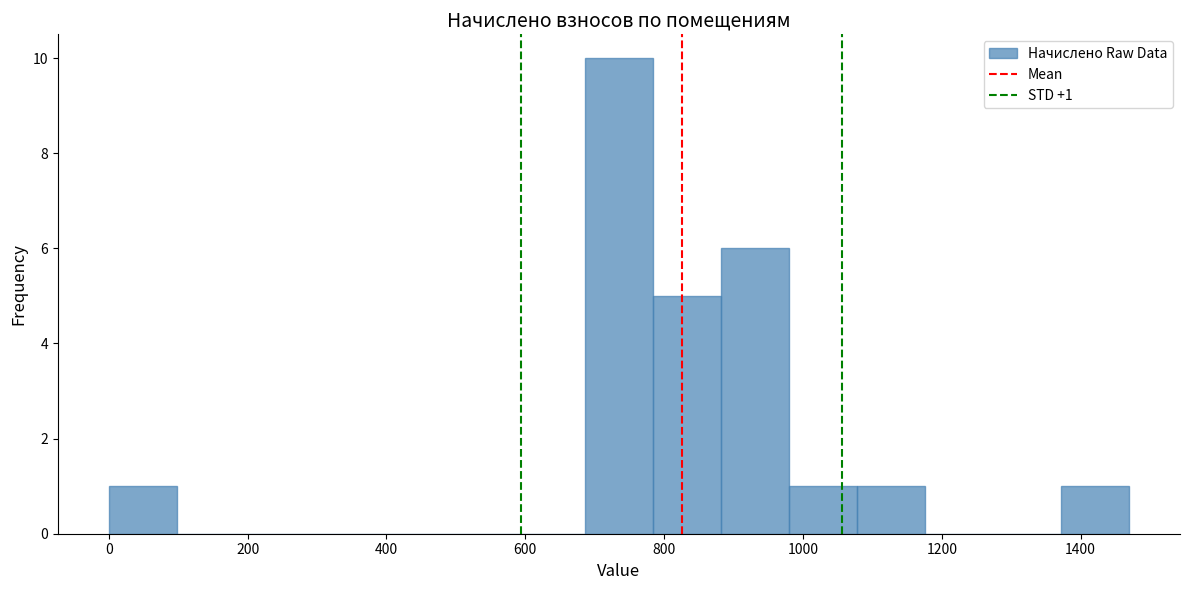

Which range on the x-axis has the tallest bar?

680 to 780